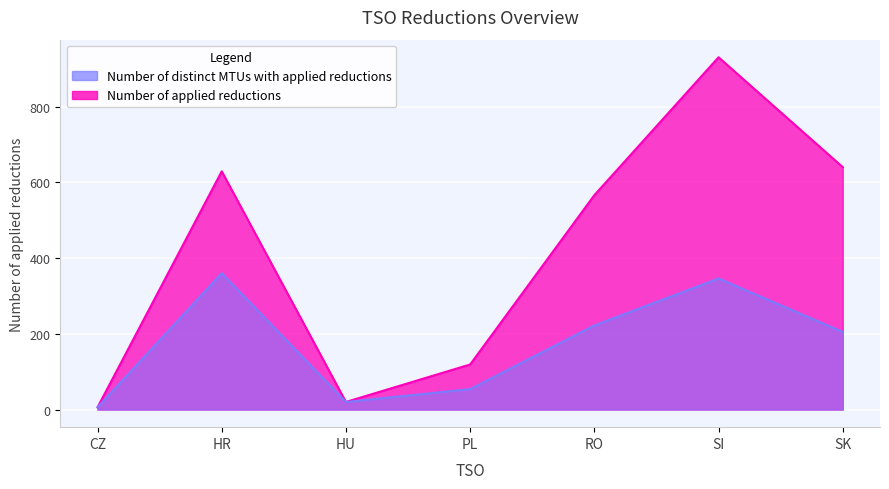

Which series changed the most between CZ and PL?

Number of applied reductions